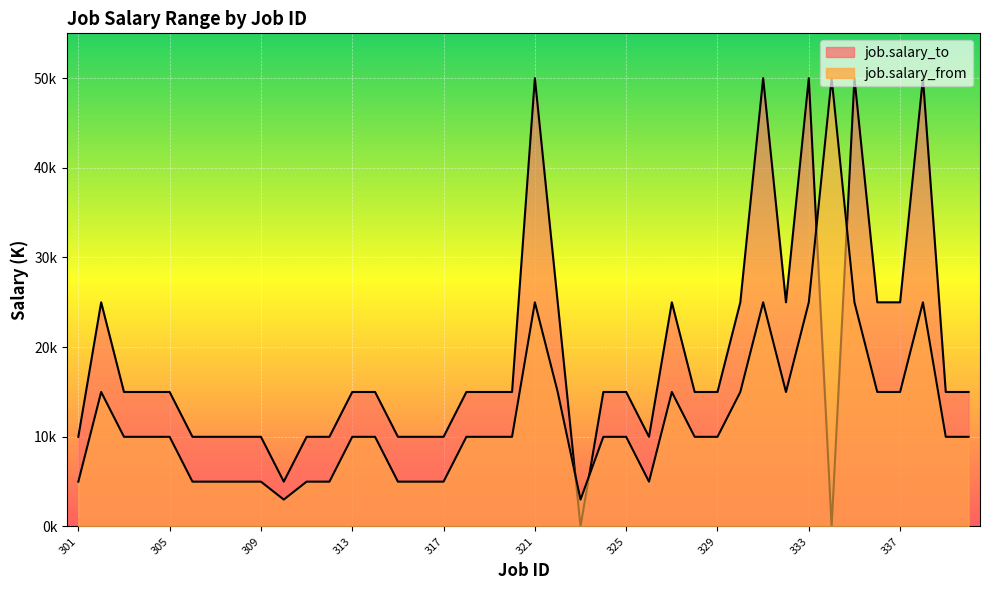

At which category does job.salary_to reach its first local valley?

310